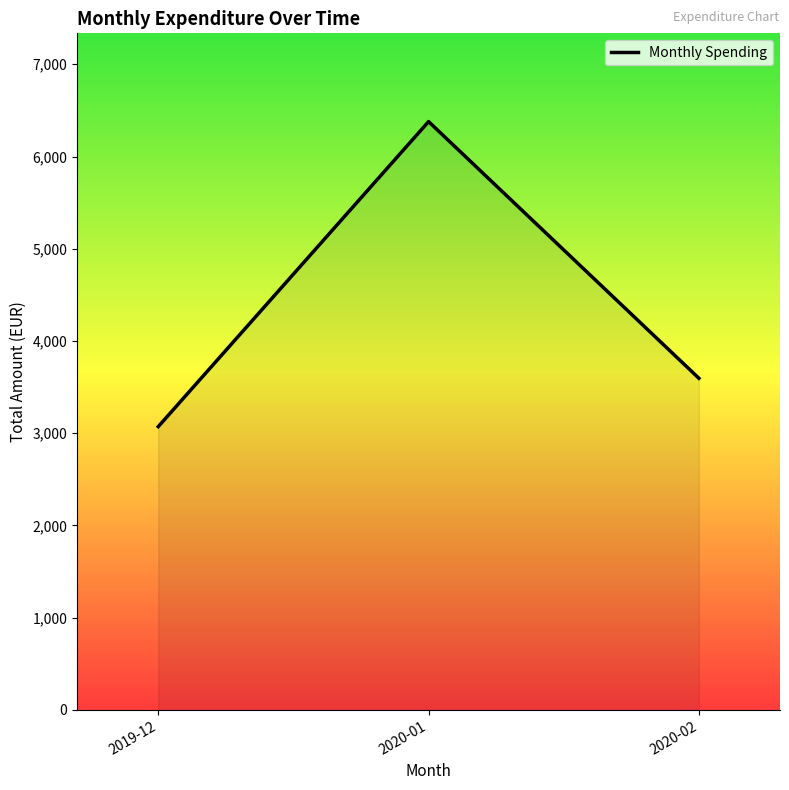

What is the change in value from 2020-01 to 2020-02?

-2782.9